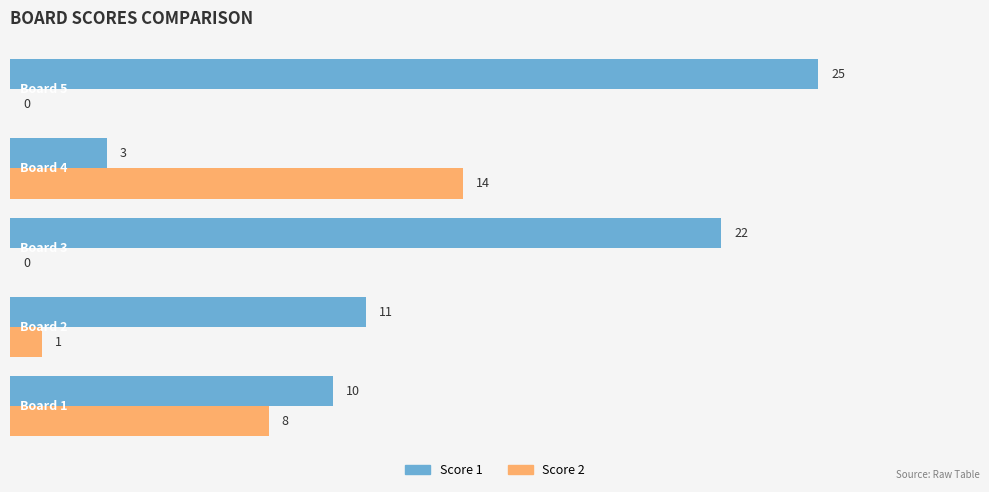

What is the average value of the Score 2 series?

5